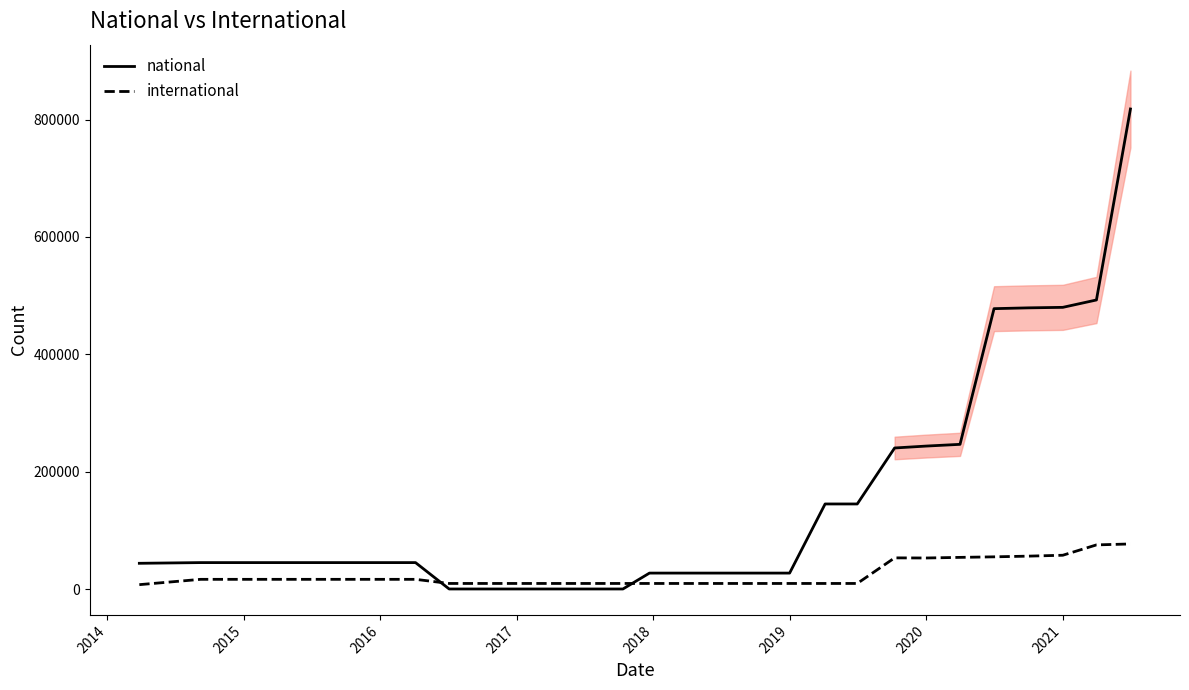

How many data points in international are less than 16620?

14